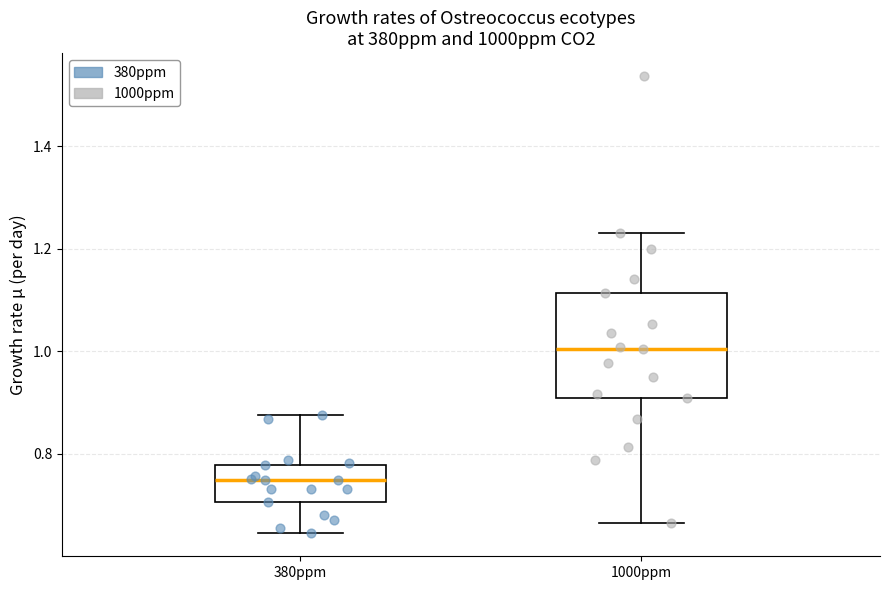

Reading left to right, transcribe this box plot: for each box, give where its median line is, the range the box spans, and where its two whiskers end, as read against the y-axis. The values are not printed on the chart, so give them approximately, as read against the axis.

380ppm: median 0.74, box 0.70 to 0.78, whiskers 0.64 to 0.88
1000ppm: median 1.00, box 0.90 to 1.12, whiskers 0.66 to 1.24